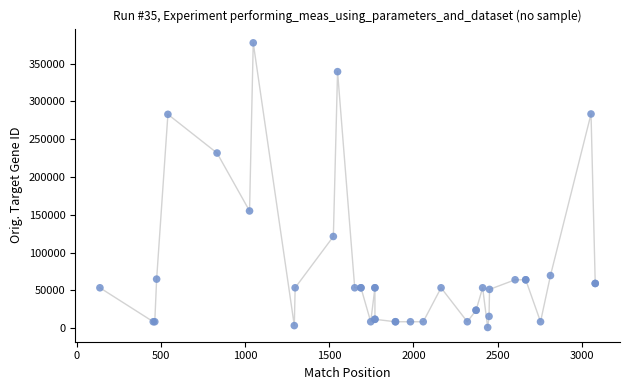

What Y value in the scatter plot is closest to 189201?

155066